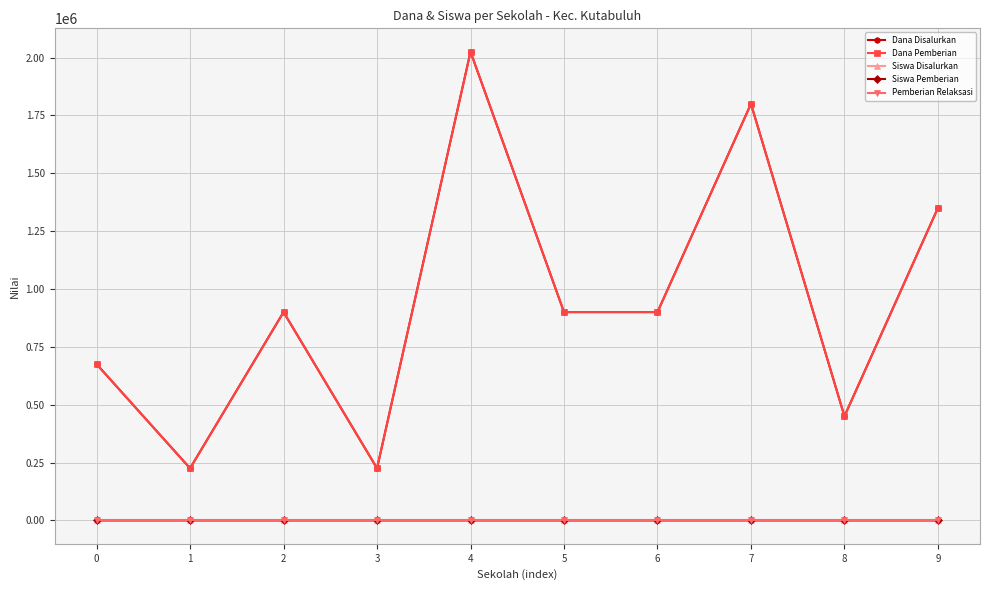

Is this an area chart (filled region under the line)?

No